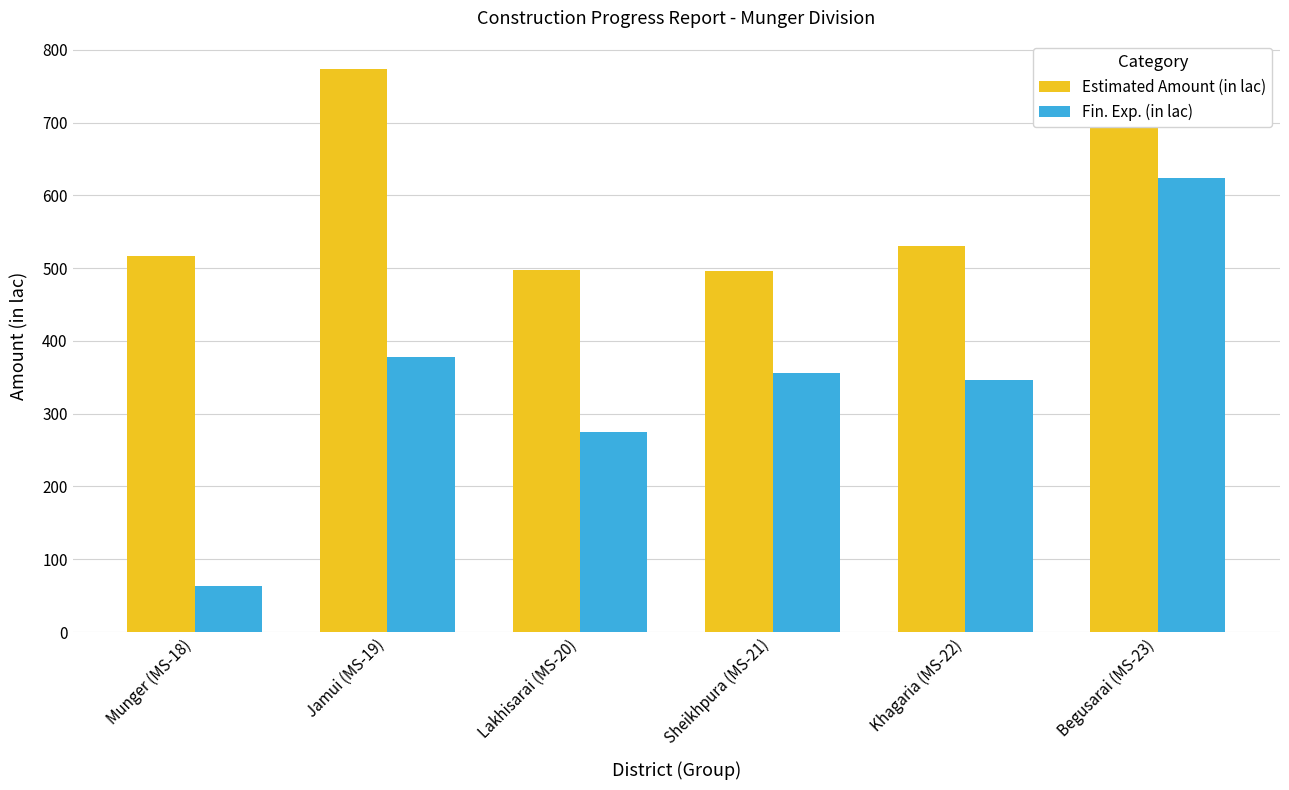

Rank the series by their maximum value, from highest to lowest.

Estimated Amount (in lac), Fin. Exp. (in lac)